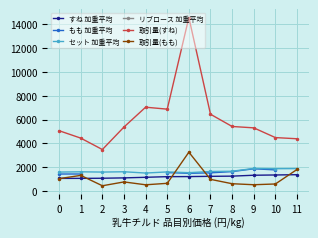

At how many categories does at least one series exceed 12112?

1